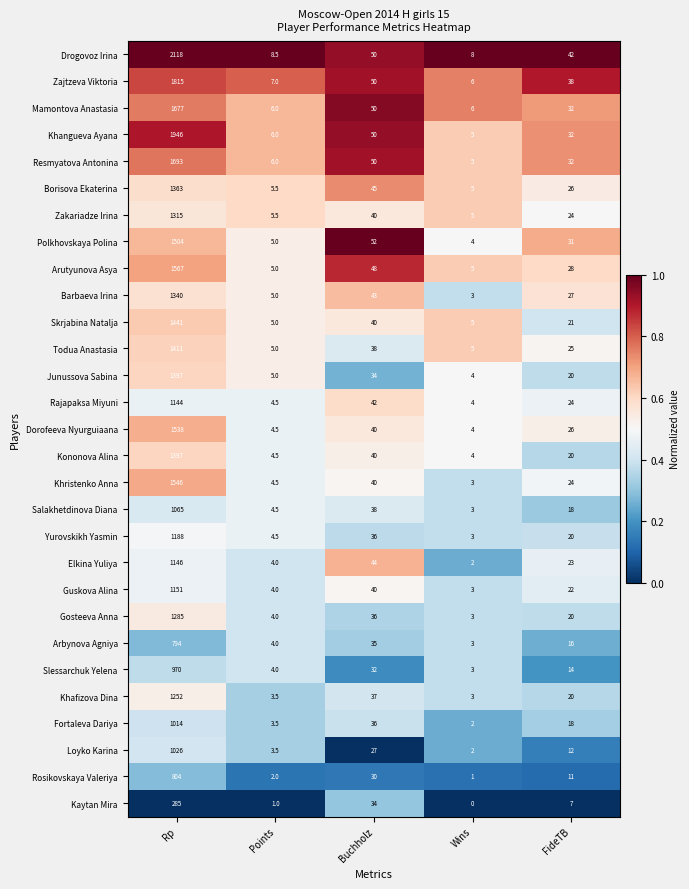

Where does the Kaytan Mira series first go above 7?

Rp